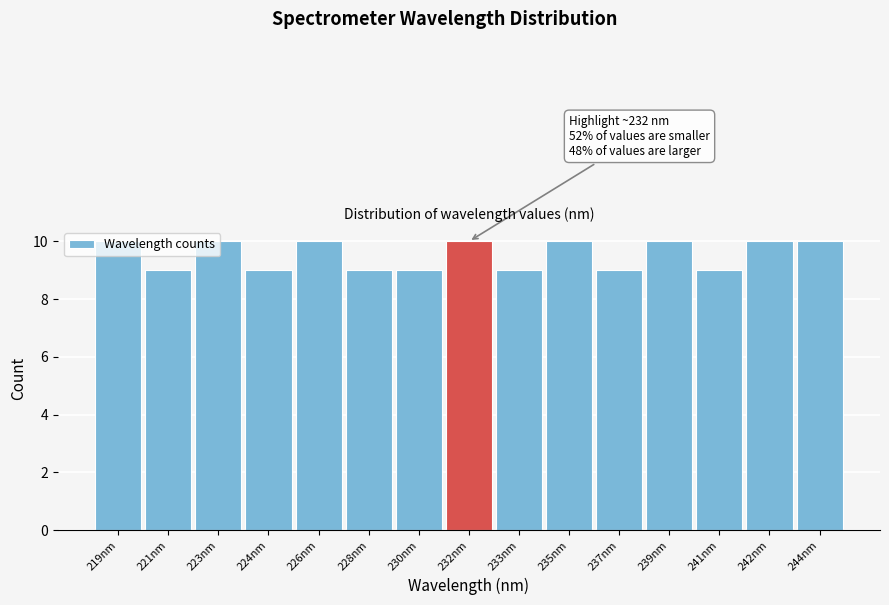

What is the sum of all values?

143